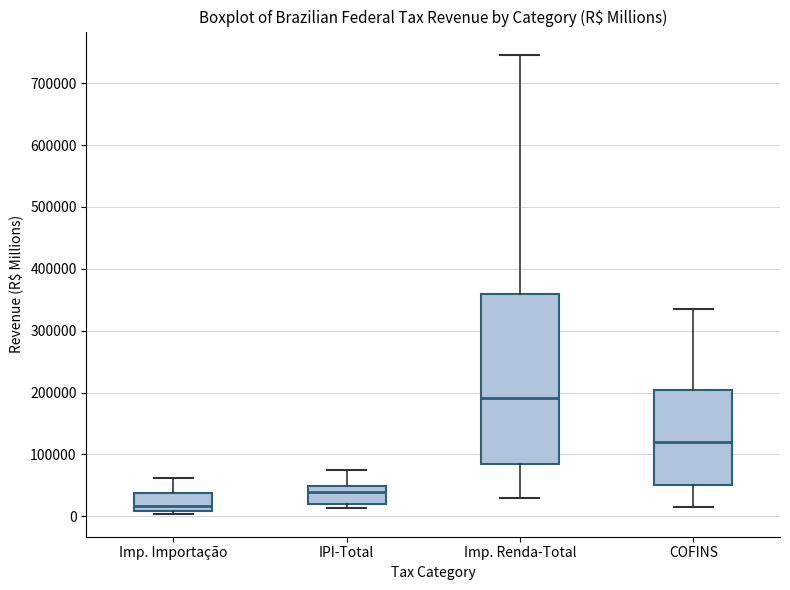

Reading left to right, transcribe this box plot: for each box, give where its median line is, the range the box spans, and where its two whiskers end, as read against the y-axis. The values are not printed on the chart, so give them approximately, as read against the axis.

Imp. Importação: median 20000, box 10000 to 40000, whiskers 0 to 60000
IPI-Total: median 40000, box 20000 to 50000, whiskers 10000 to 70000
Imp. Renda-Total: median 190000, box 90000 to 360000, whiskers 30000 to 750000
COFINS: median 120000, box 50000 to 200000, whiskers 20000 to 340000